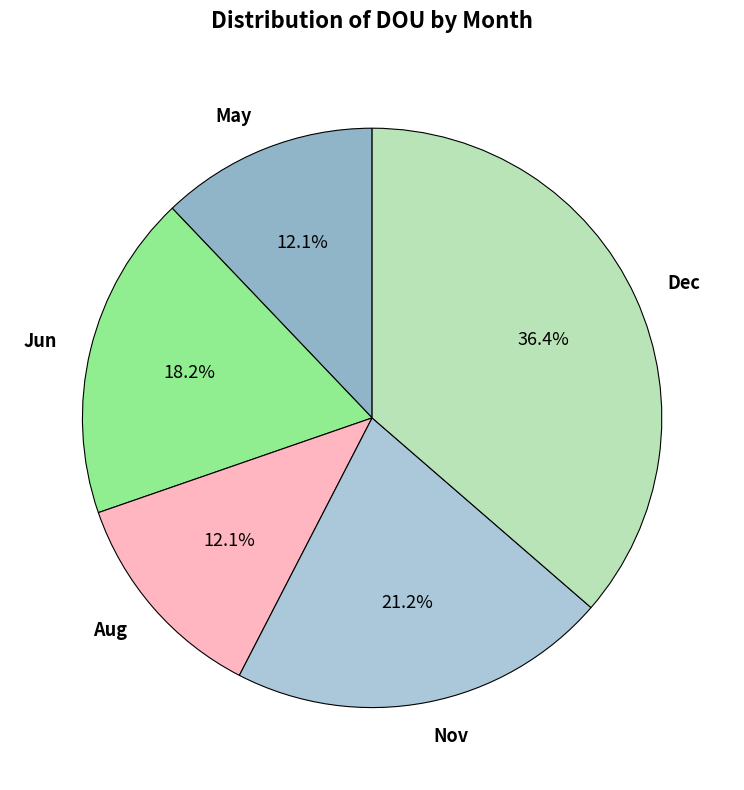

Count the number of slices in the pie.

5